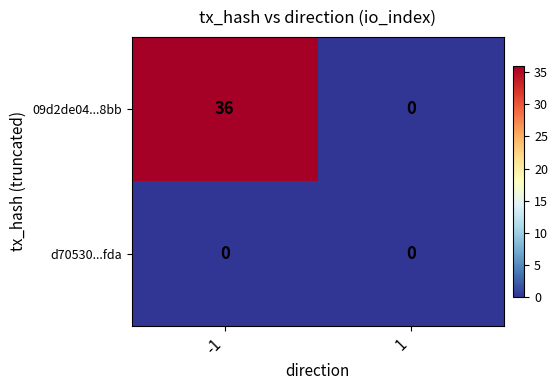

Rank the categories by 09d2de04...8bb value from lowest to highest.

1, -1